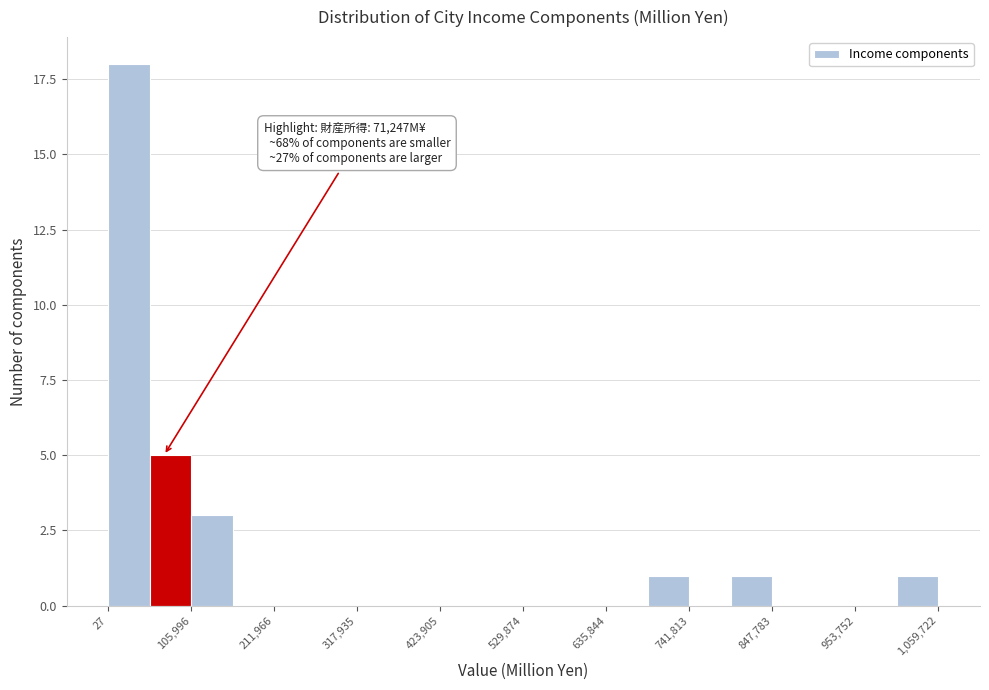

Around what value on the x-axis is the tallest bar? Give the approximate position of its centre, as read against the axis.

20000